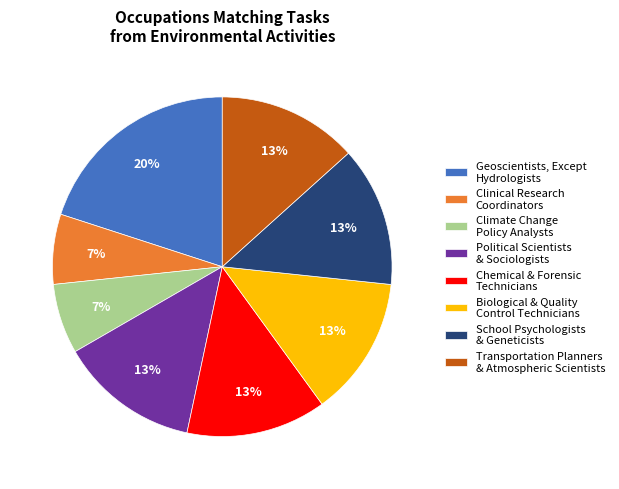

Which slice is the largest?

Geoscientists, Except Hydrologists